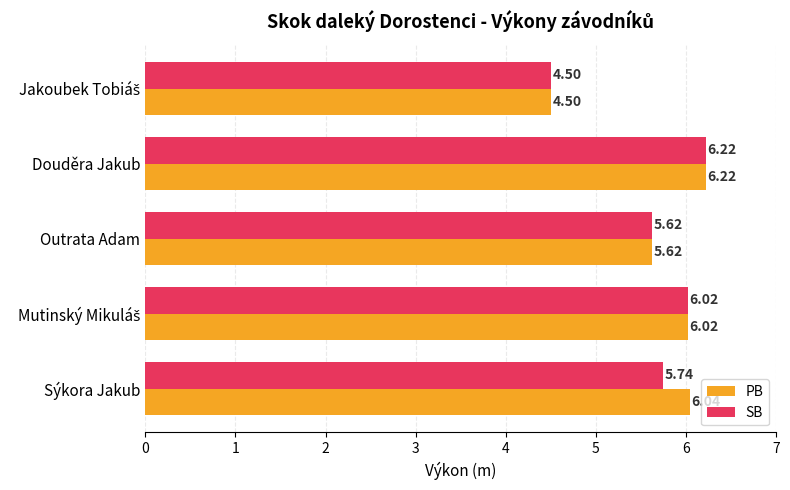

What is the average value of the SB series?

5.6